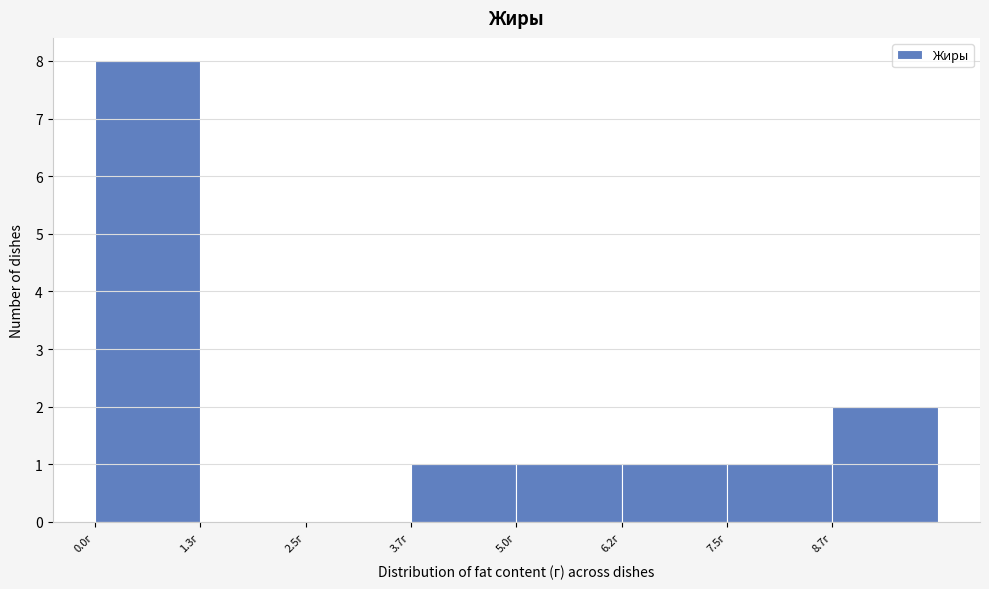

Over which range of the x-axis is the bar tallest?

0.0 to 1.2